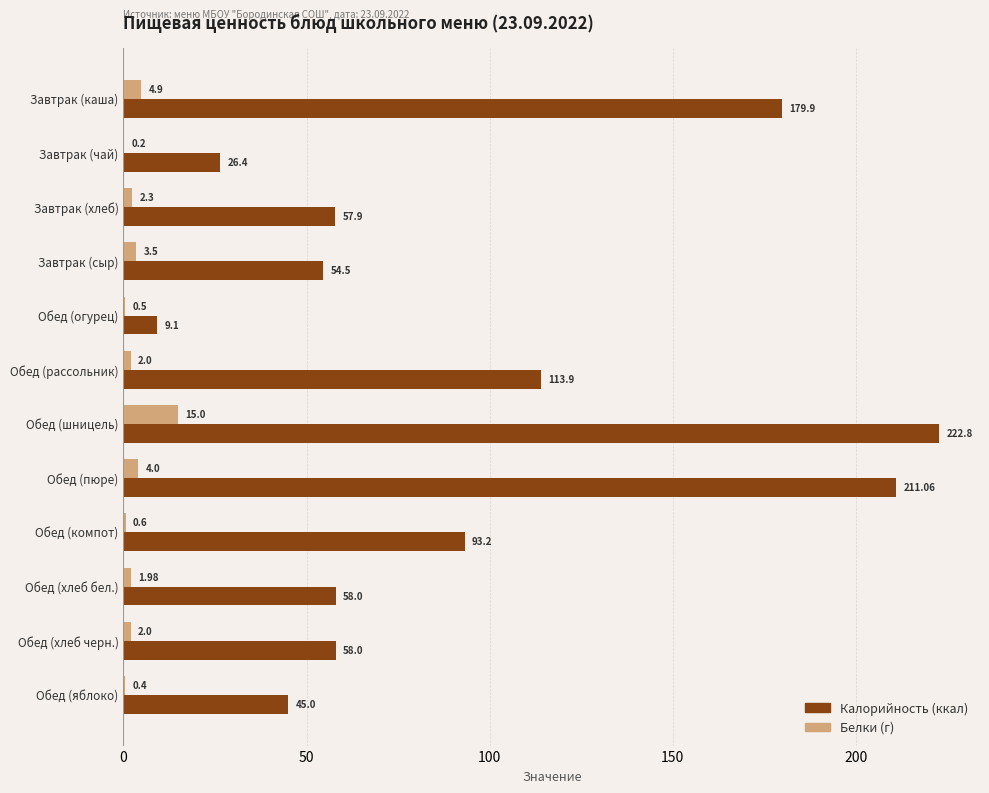

At which category is the sum across all series the highest?

Обед (шницель)